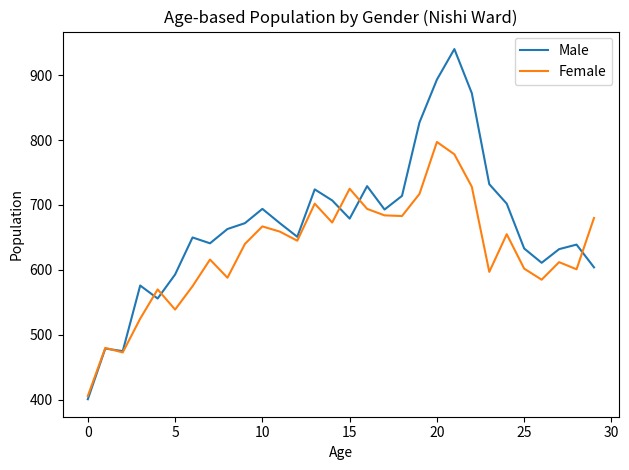

Which series has the largest total across all categories?

Male